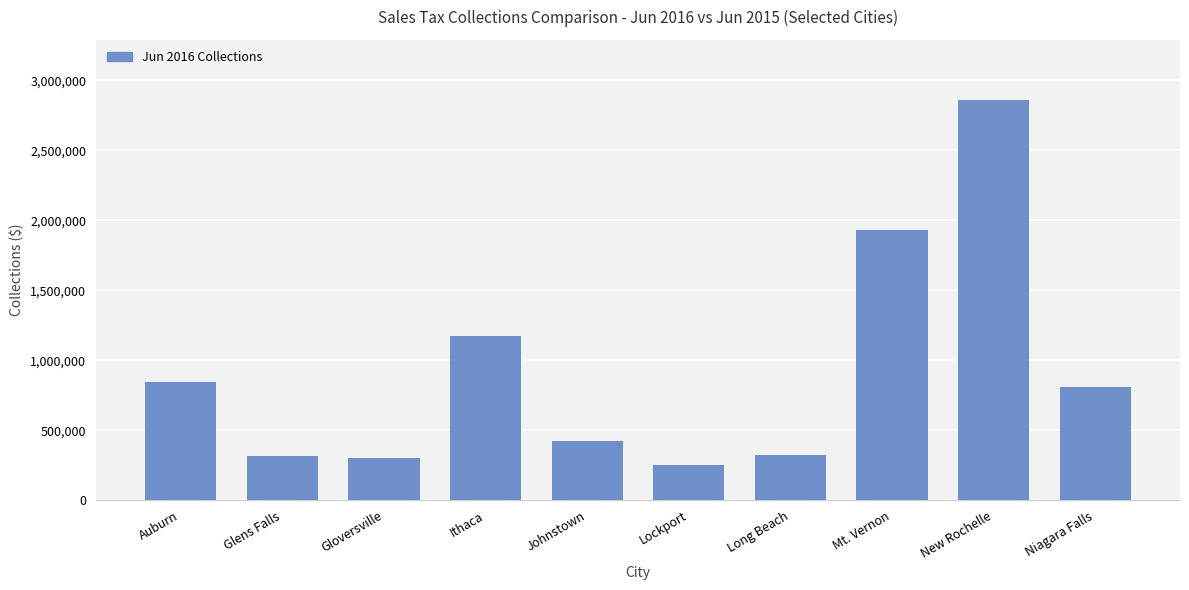

Between New Rochelle and Ithaca, which is larger?

New Rochelle